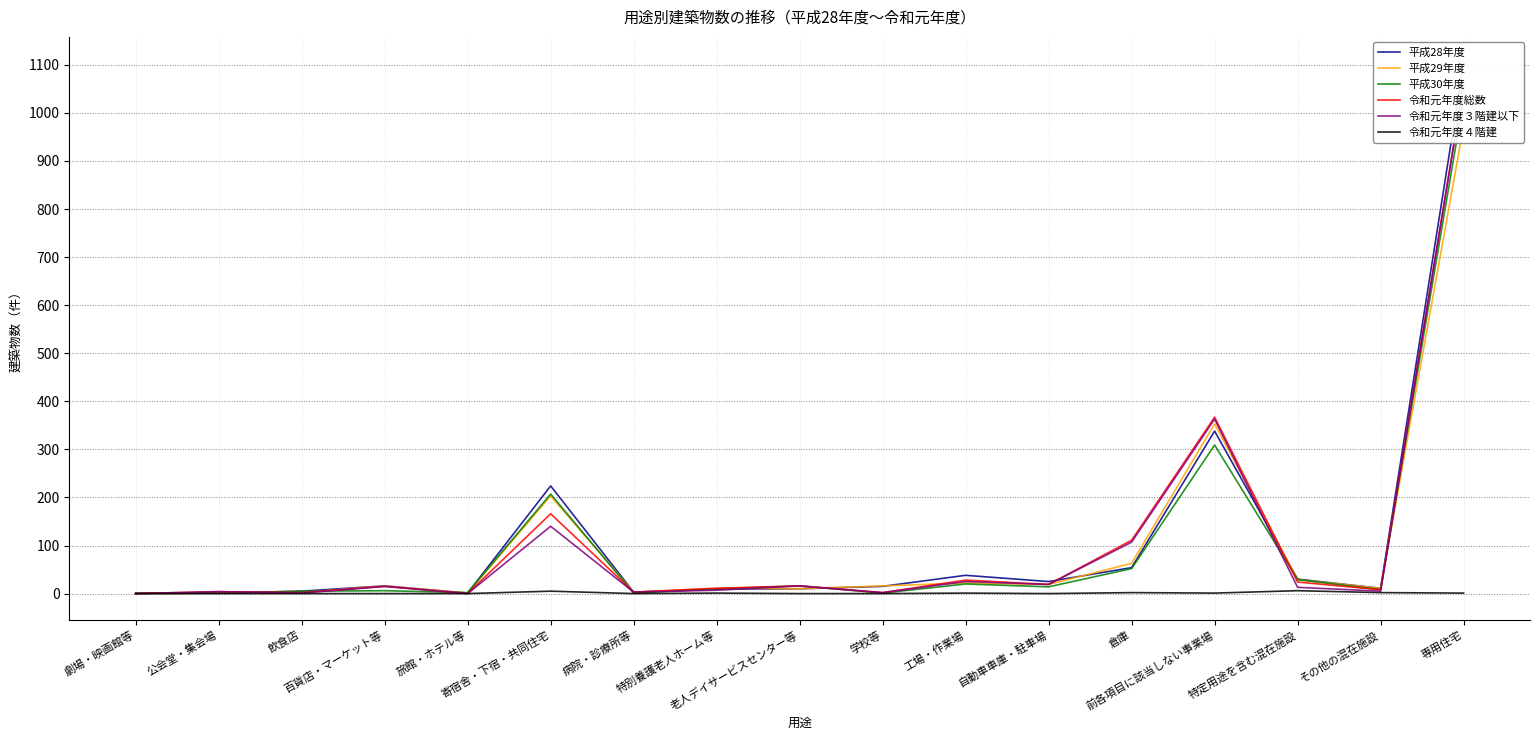

True or false: 平成28年度 and 平成30年度 cross at least once.

True